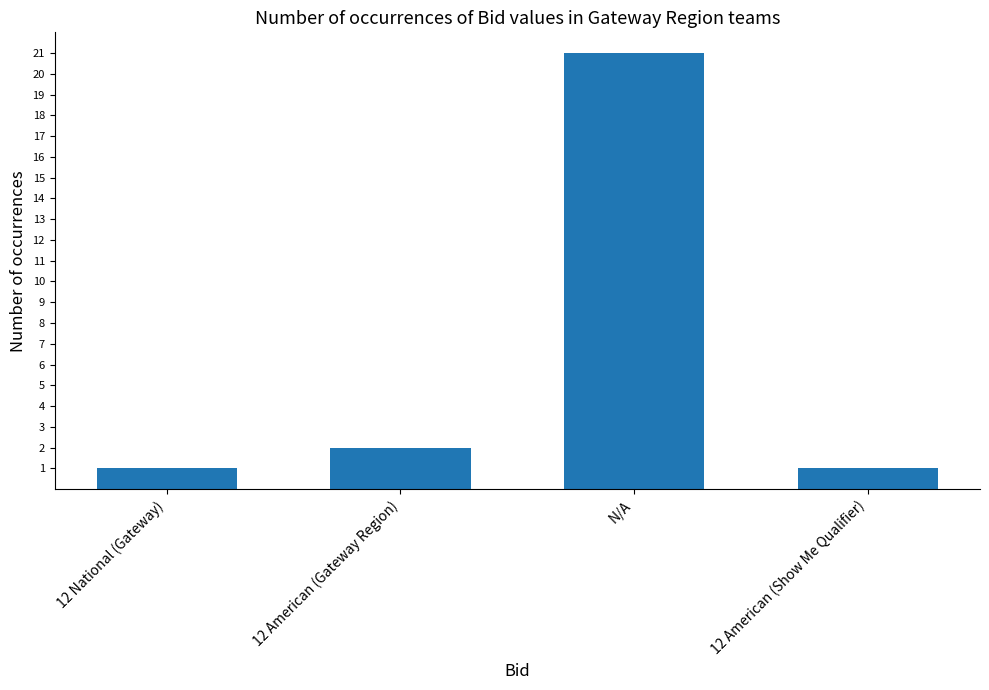

Count the number of data series in this chart.

1